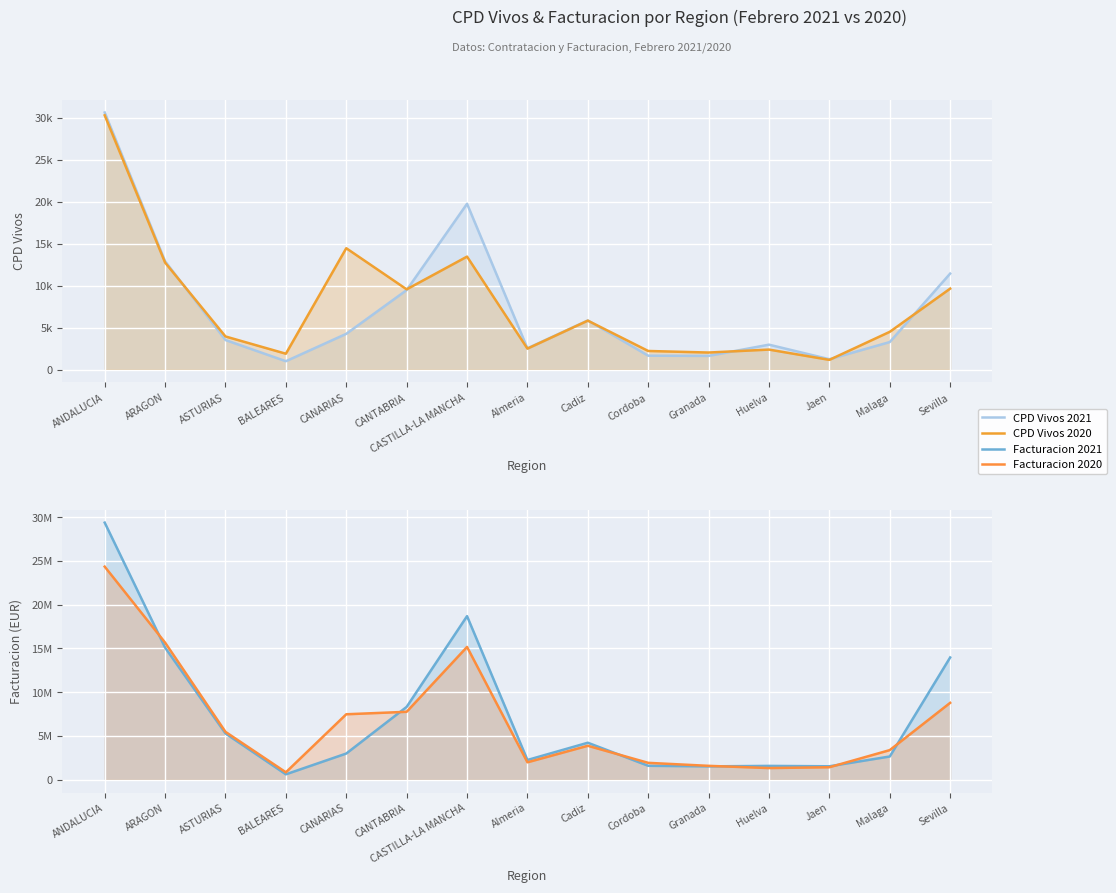

List the labels in order of CPD Vivos 2020 value, largest first.

ANDALUCIA, CANARIAS, CASTILLA-LA MANCHA, ARAGON, Sevilla, CANTABRIA, Cadiz, Malaga, ASTURIAS, Almeria, Huelva, Cordoba, Granada, BALEARES, Jaen